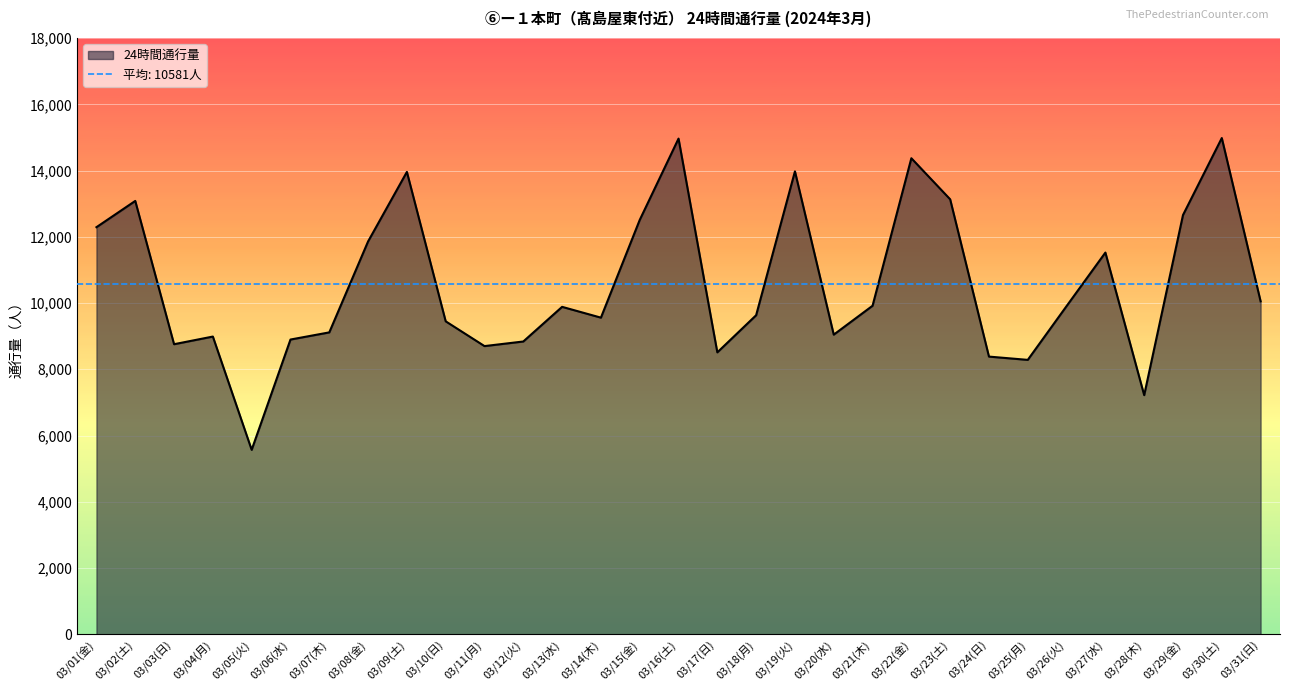

True or false: the data shows 12509 at 03/15(金).

True